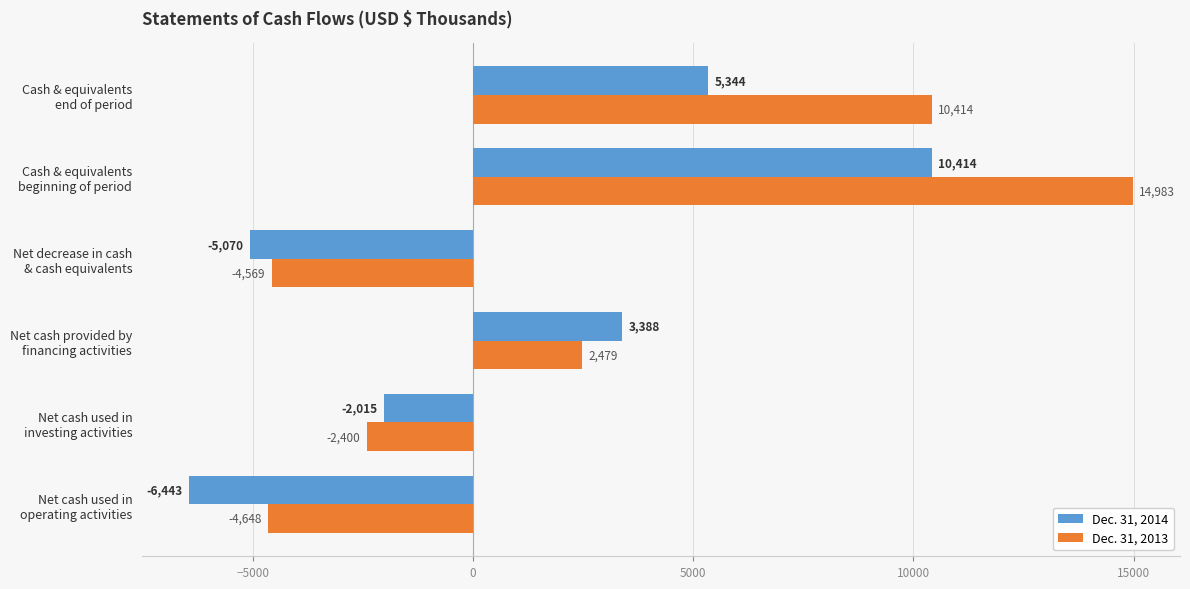

List the series in order of their peak value, lowest first.

Dec. 31, 2014, Dec. 31, 2013